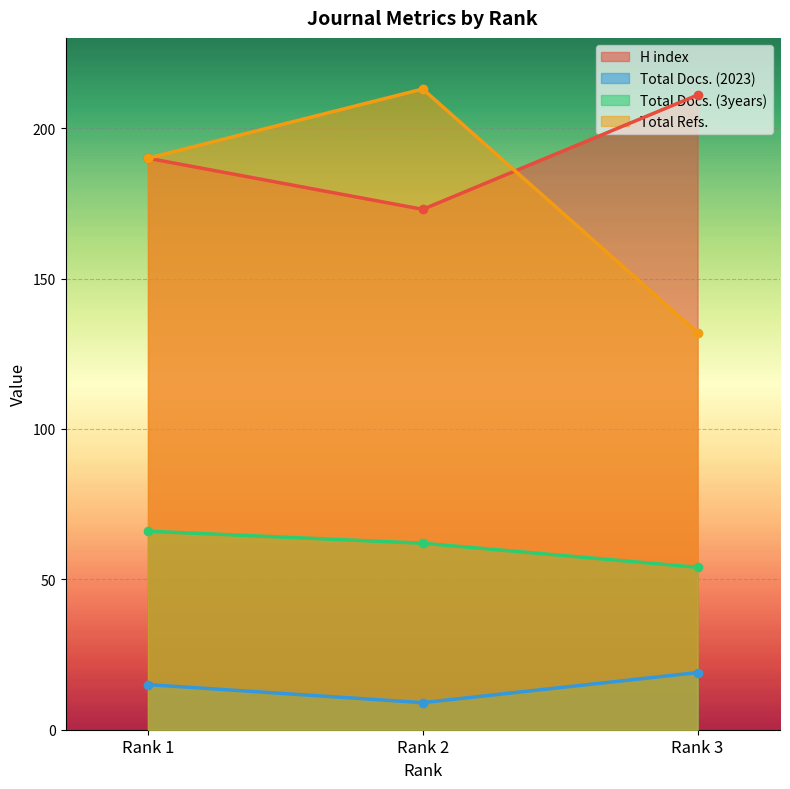

List the series in order of their peak value, highest first.

Total Refs., H index, Total Docs. (3years), Total Docs. (2023)